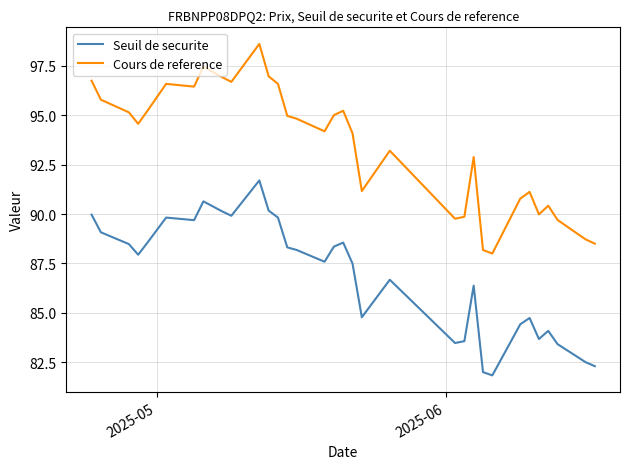

What are all the series names shown in the legend?

Seuil de securite, Cours de reference